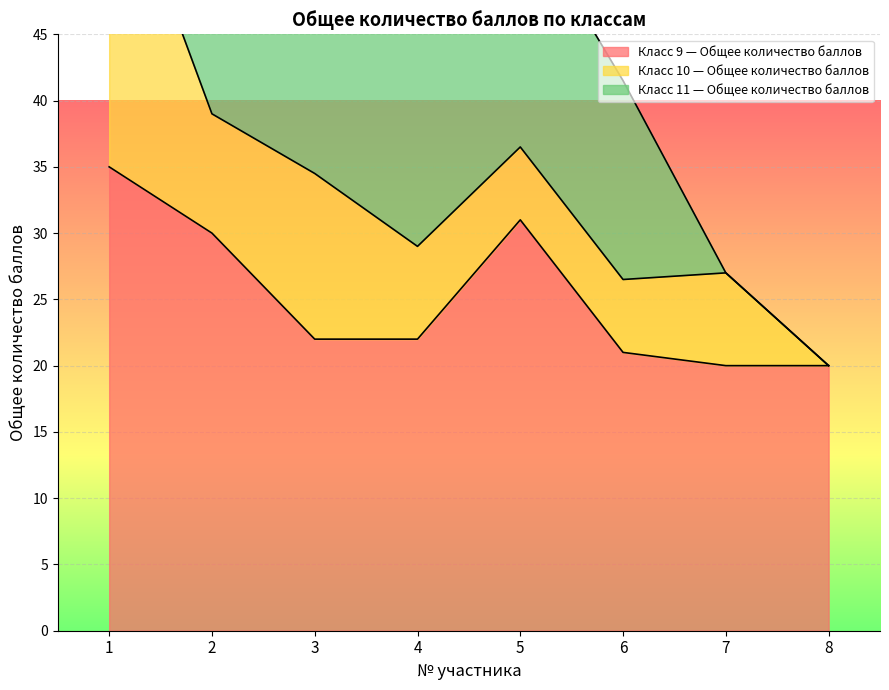

Where is the first local maximum for Класс 9 — Общее количество баллов?

5